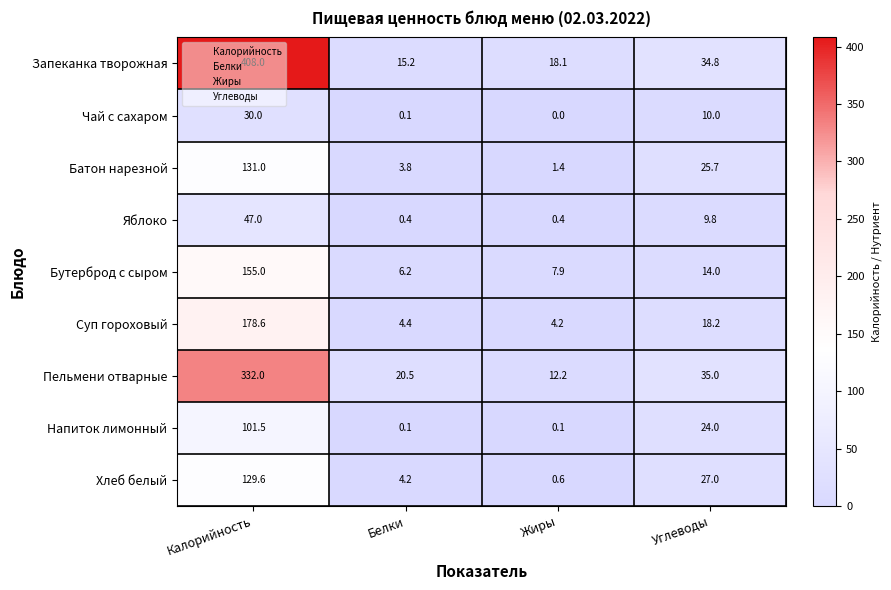

At which category is the sum across all series the highest?

Калорийность